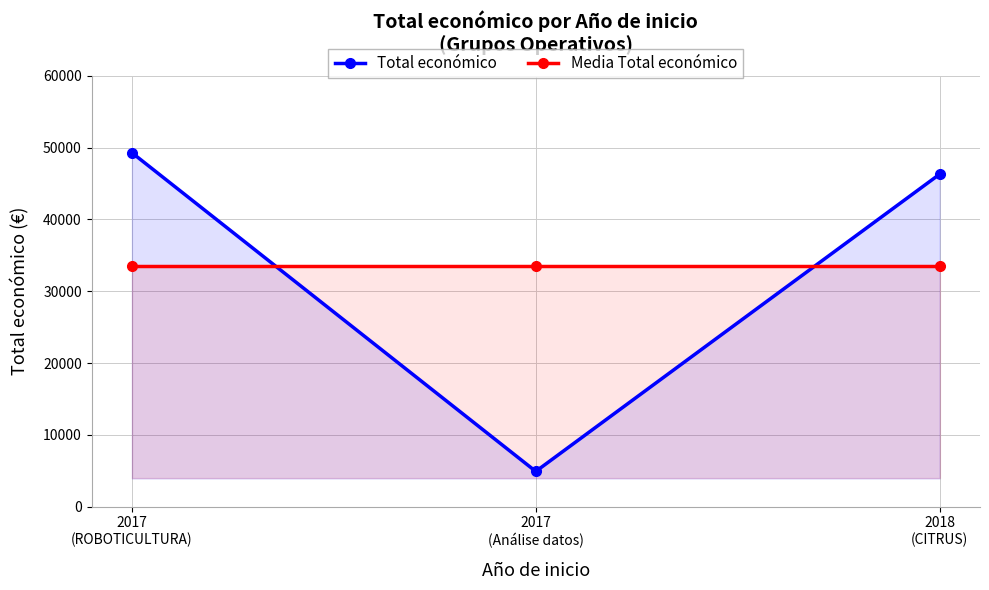

True or false: Total económico has a value of 8715 at 2017
(Análise datos).

False